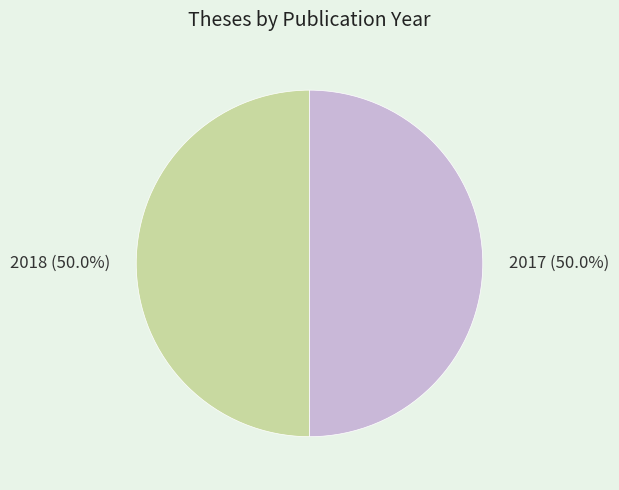

To the nearest percent, what is the combined percentage of 2018 and 2017?

100%